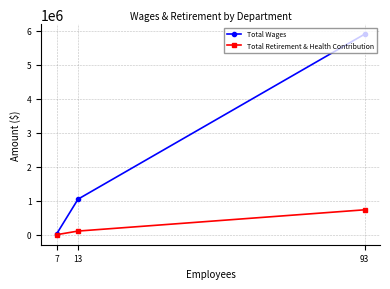

Between 7 and 93, which is larger?

93